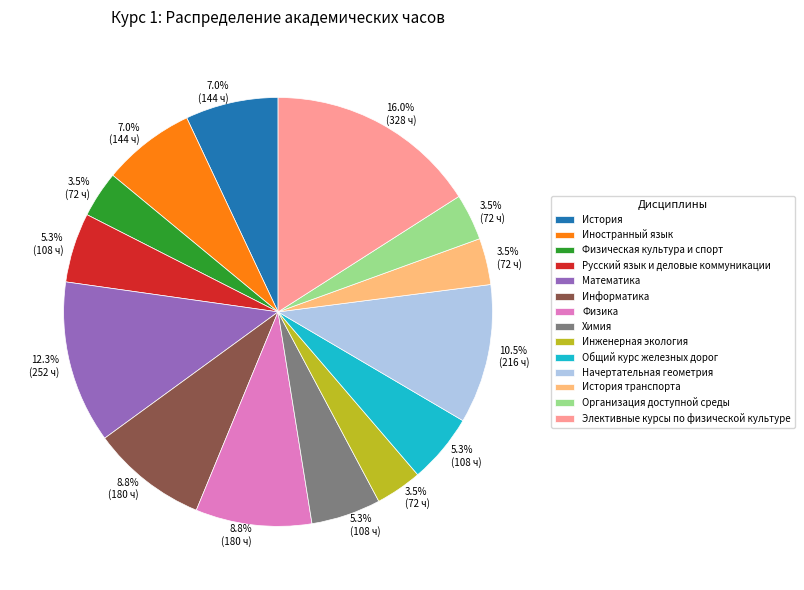

Is there a majority slice in this chart?

No